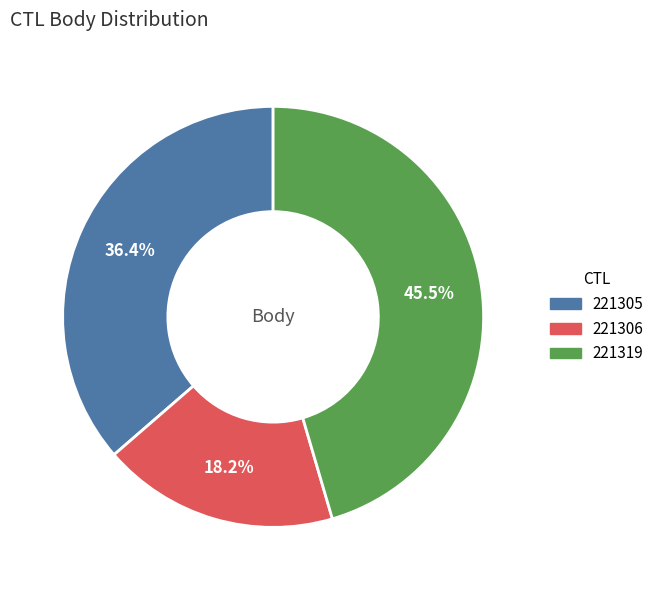

To the nearest percent, what is the average slice percentage?

33%